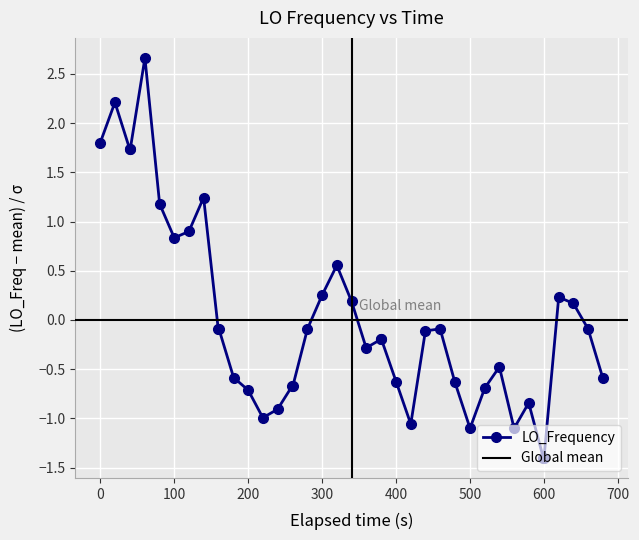

What is the minimum value for LO_Frequency?

-1.4